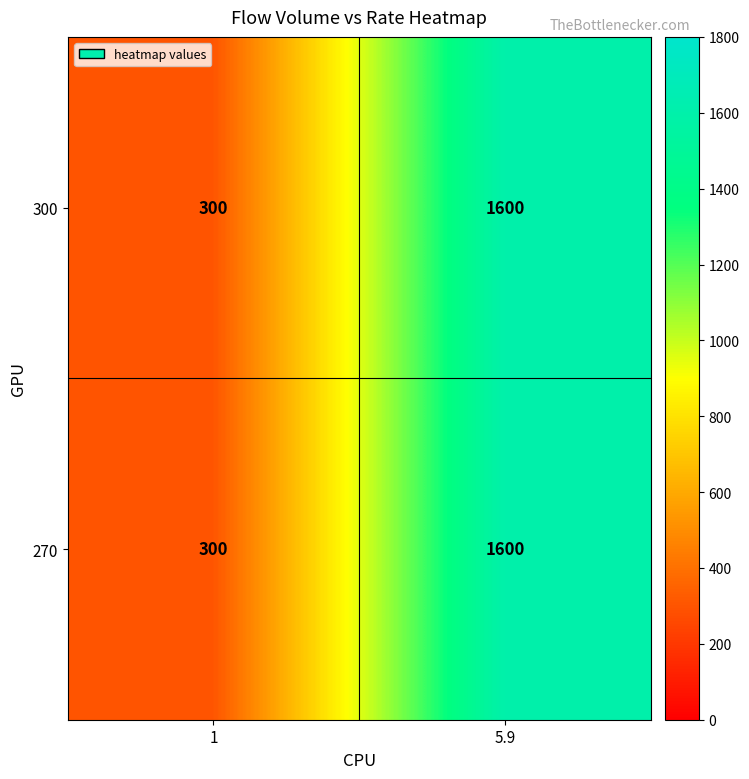

The 300 series shows 1600 at 5.9. True or false?

True